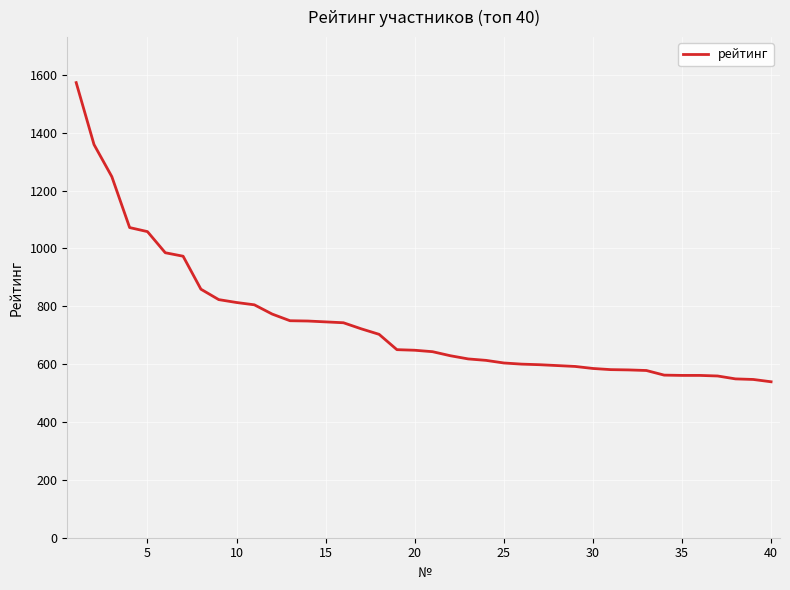

What is the greatest value displayed?

1573